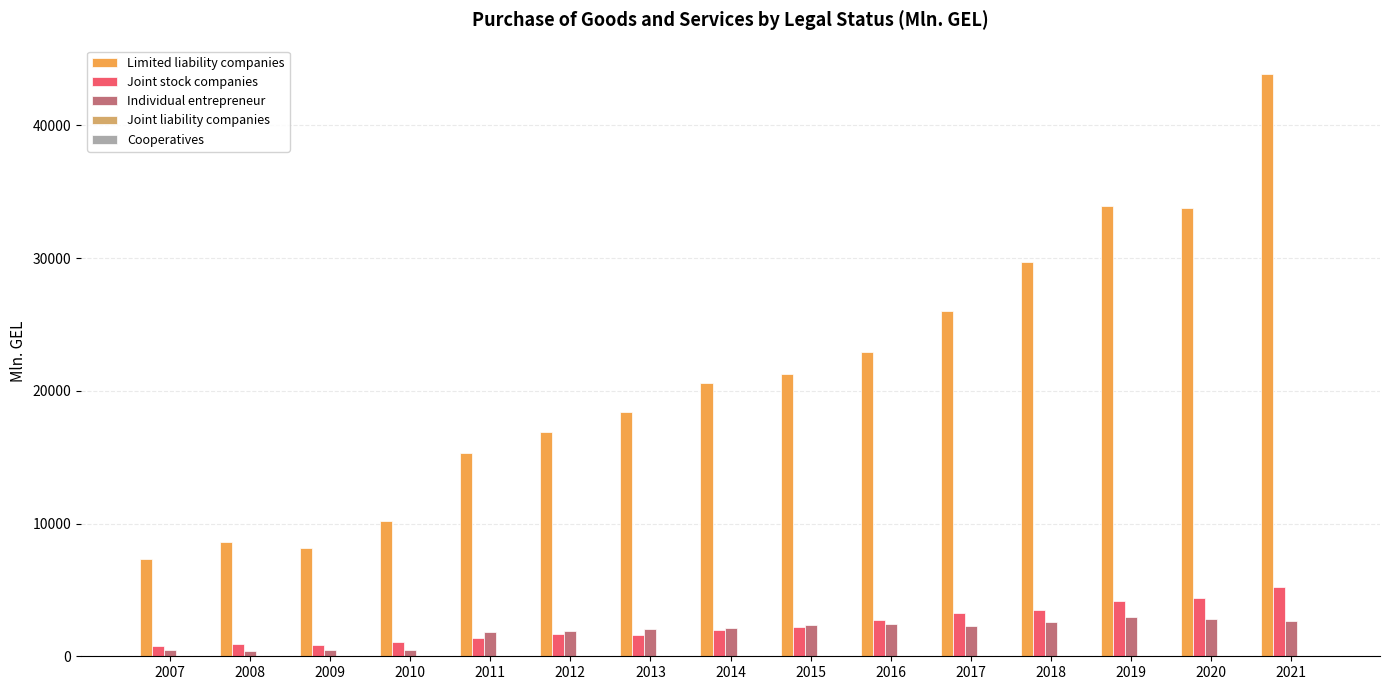

Which series has the widest spread of values?

Limited liability companies